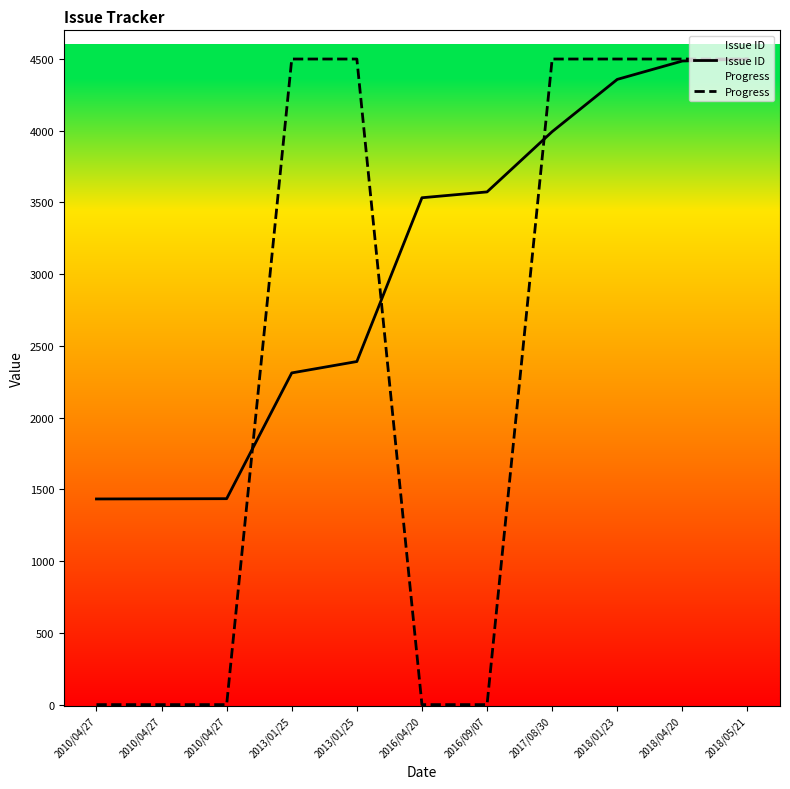

What is the total value across all series at 2013/01/25?

6812.0